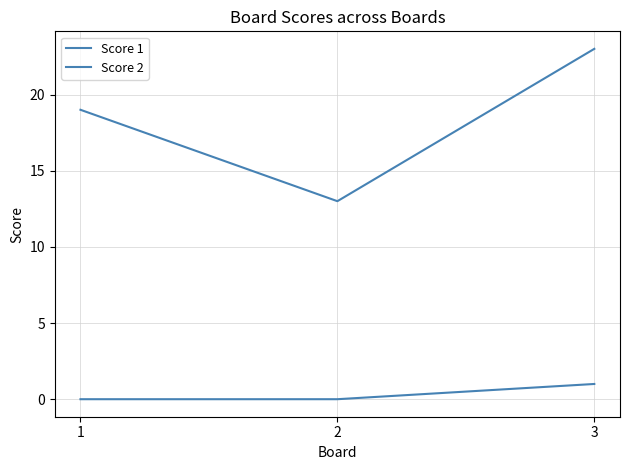

Is this an area chart (filled region under the line)?

No